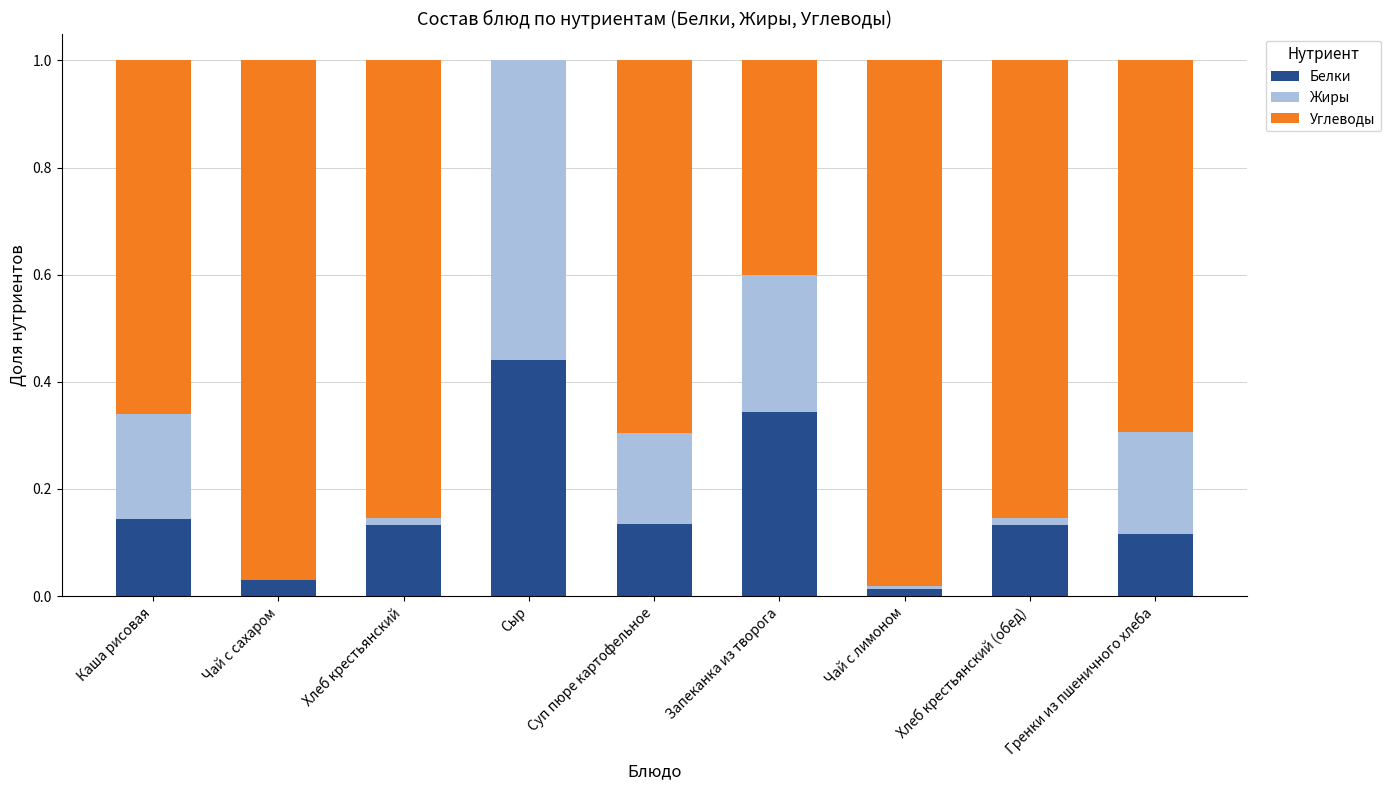

At which label does Белки reach its peak?

Сыр